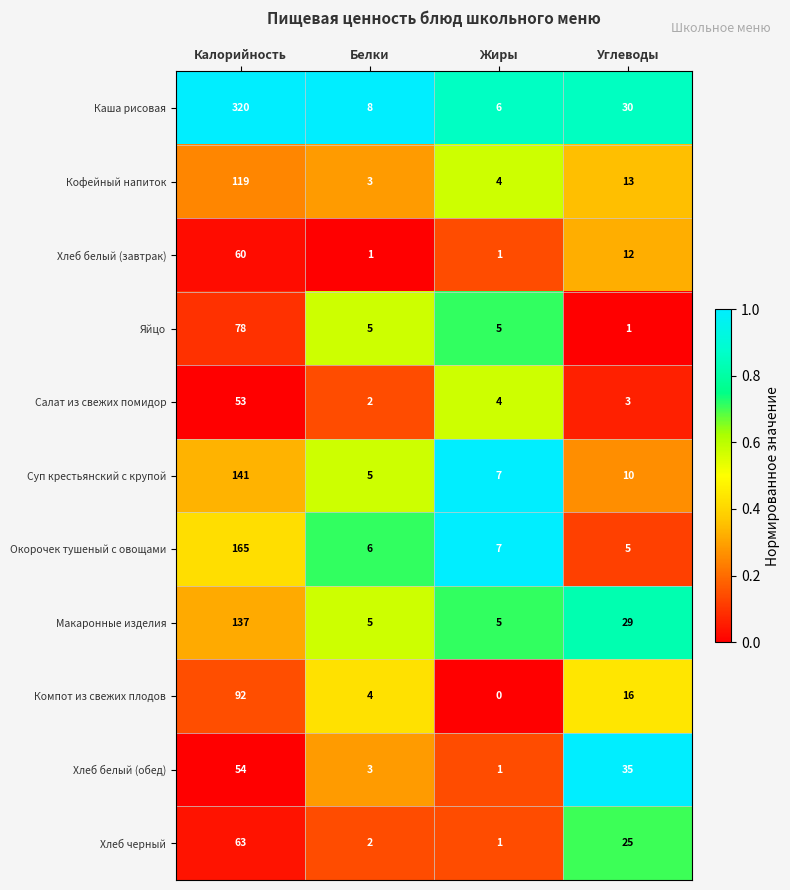

Which series has the largest total across all categories?

Каша рисовая